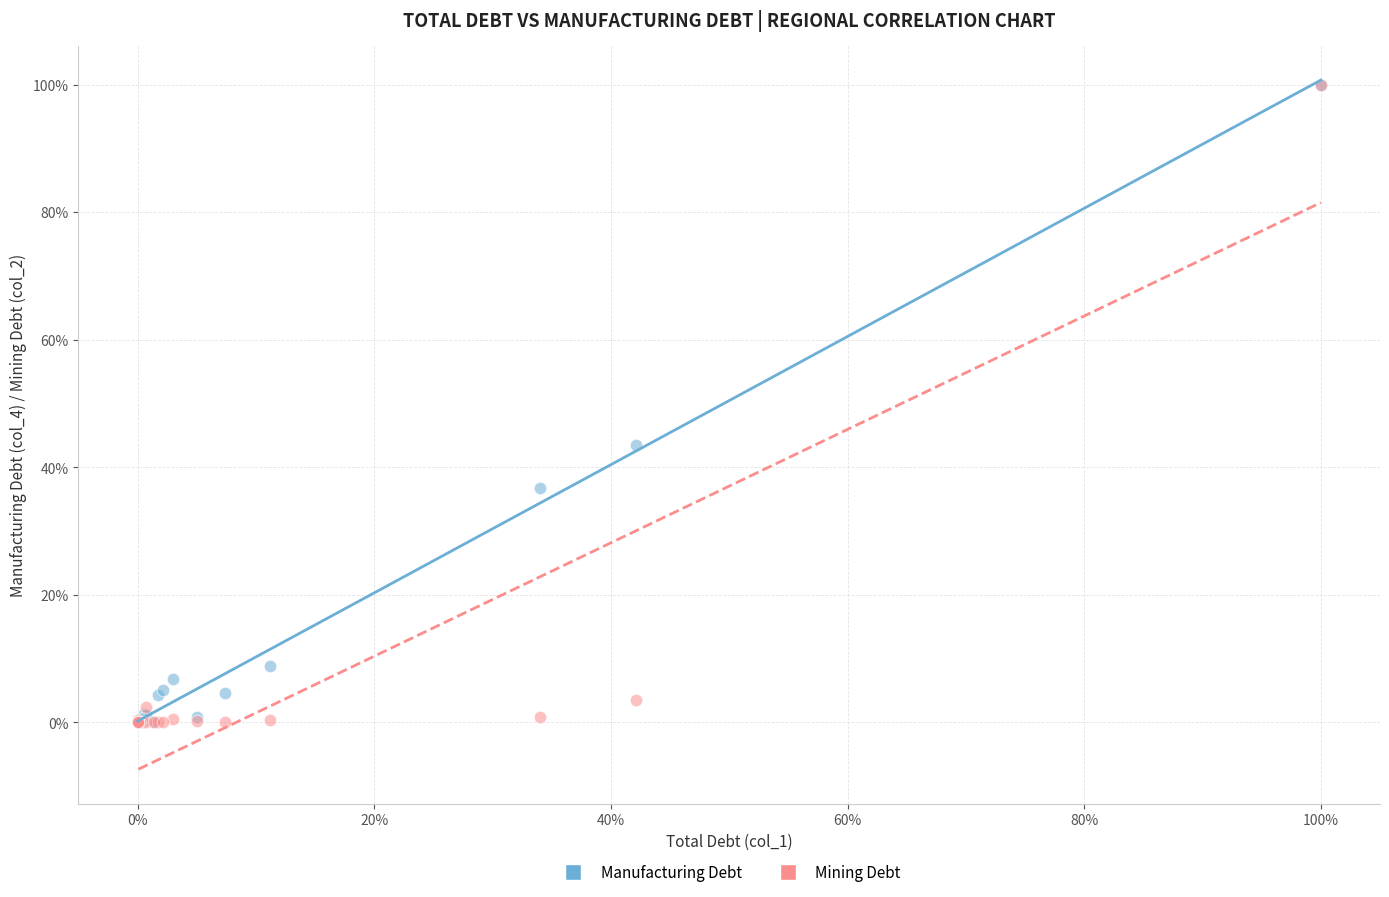

What are all the series names shown in the legend?

Manufacturing Debt, Mining Debt